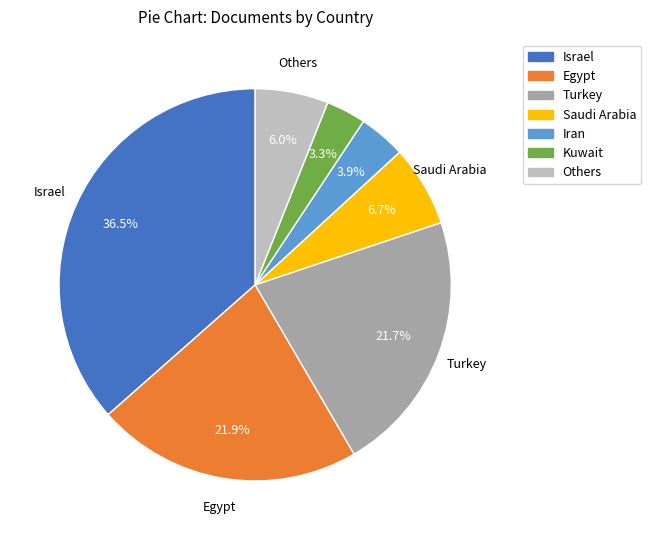

Is there any slice that represents more than half of the pie?

No